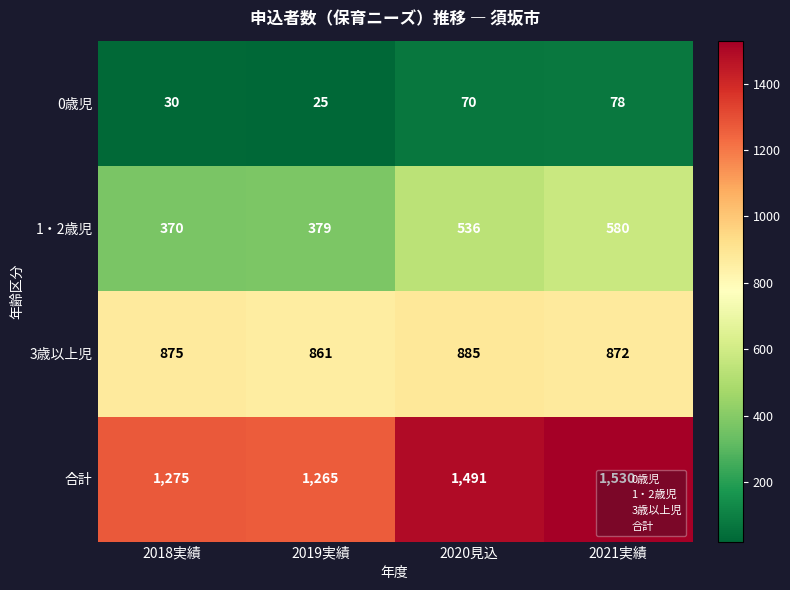

What is the sum of the 0歳児 values at 2019実績 and 2020見込?

95